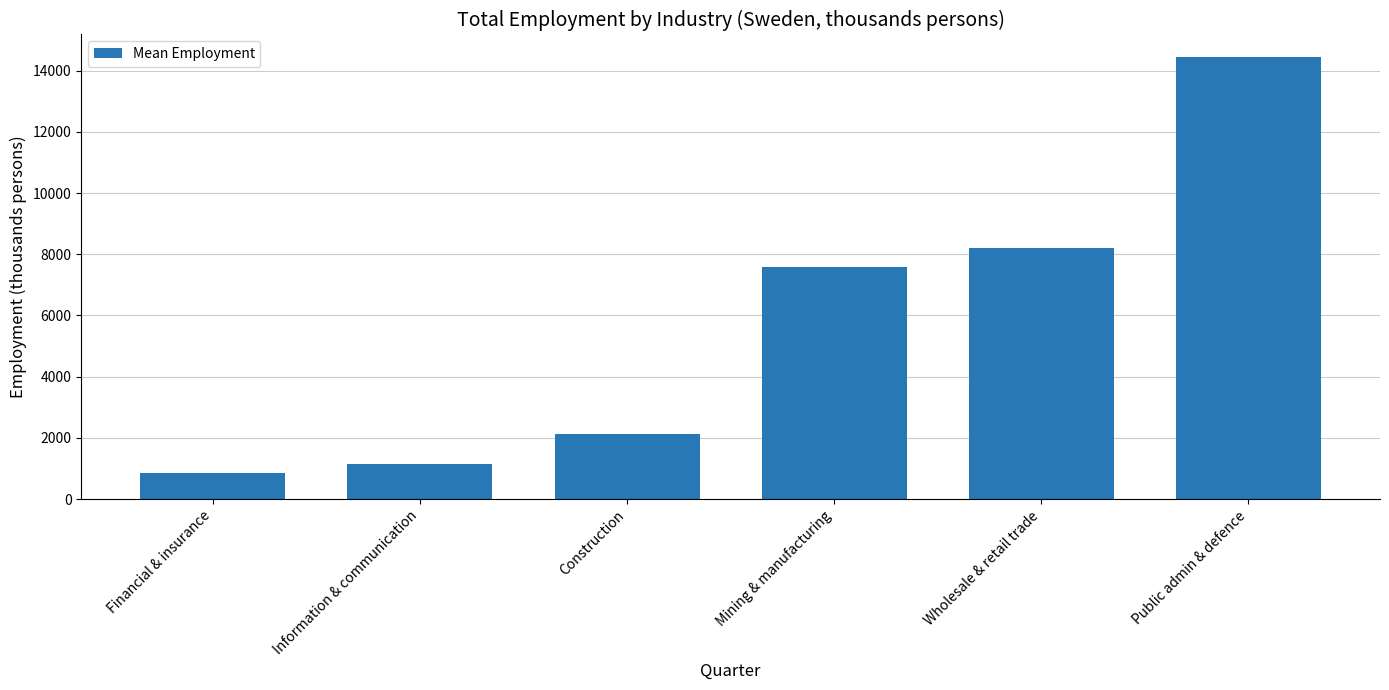

What is the label of the 3rd bar from the right?

Mining & manufacturing